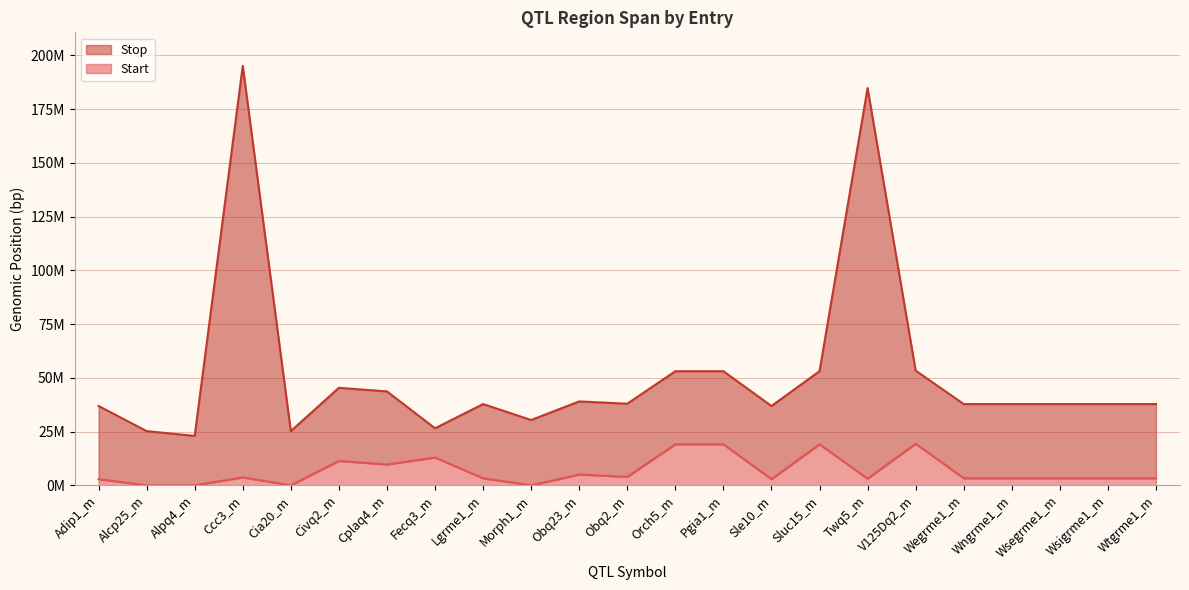

Reading right to left, extract all data points from this chart.

Start: 3280142	3280142	3280142	3280142	3280142	19339081	3069992	19065351	2882194	19065351	19065351	3941620	5012665	1	3280142	12916920	9673442	11340482	1	3680142	1	1	2882194
Stop: 37782236	37782236	37782236	37782236	37782236	53339081	184732197	53065454	36882352	53065454	53065454	37941887	39012665	30367747	37782236	26517685	43673601	45340482	25203185	195051546	22976684	25203185	36882352